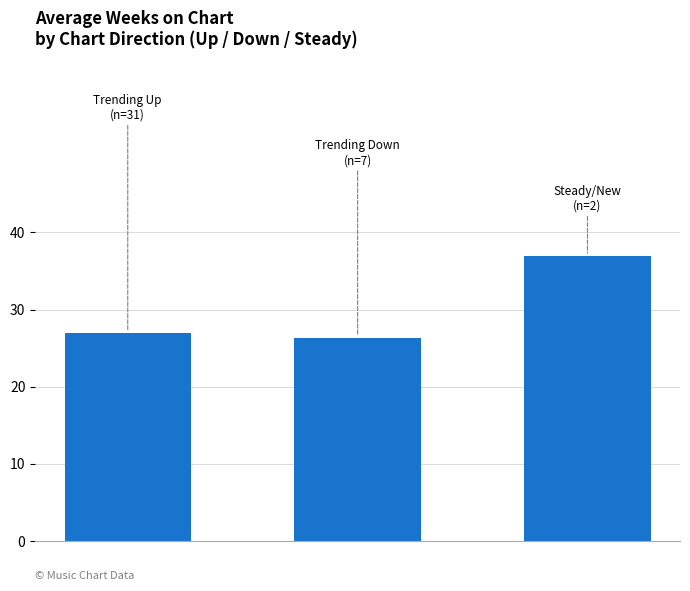

What is the minimum value shown in the chart?

26.3